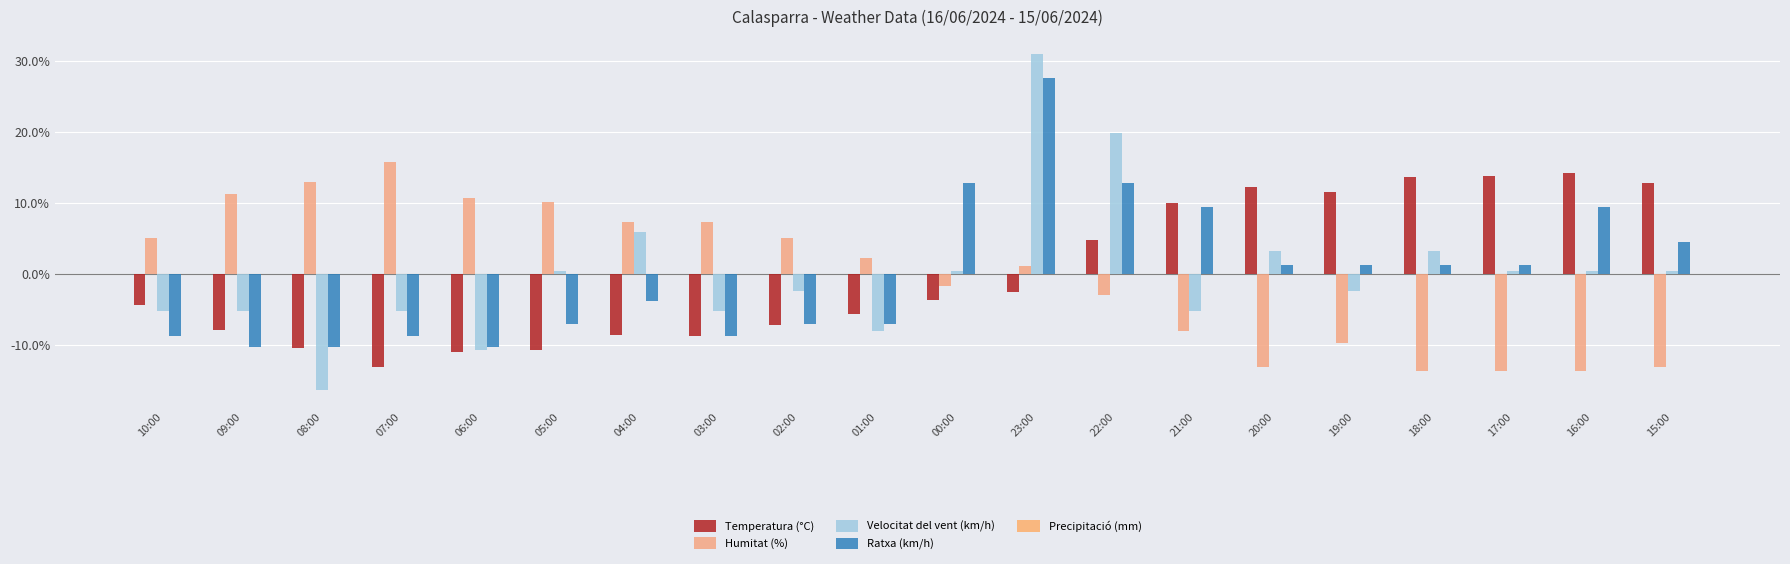

Does the chart contain any negative values?

Yes